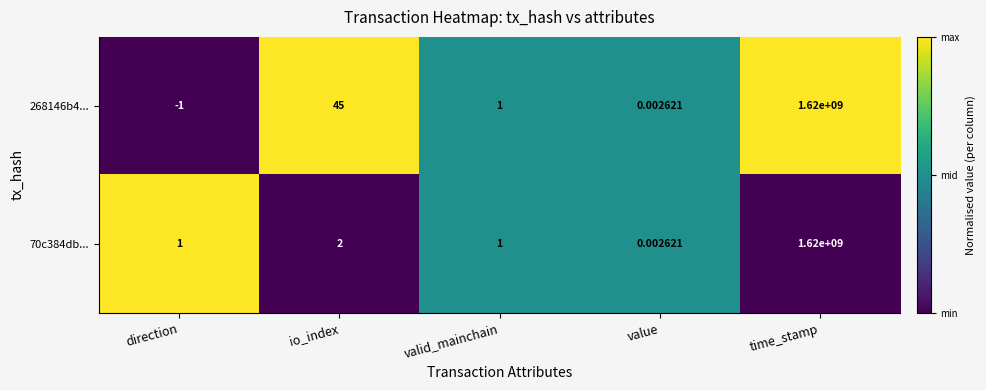

At which label does 268146b4... first exceed 1?

io_index